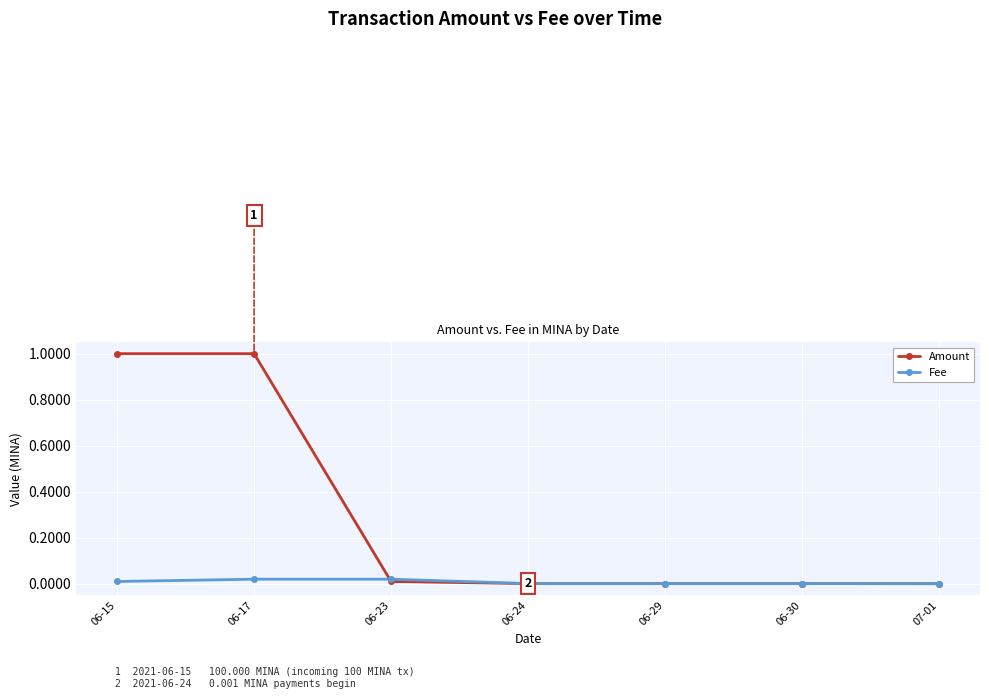

The value of Amount at 06-15 is 1.0. True or false?

True